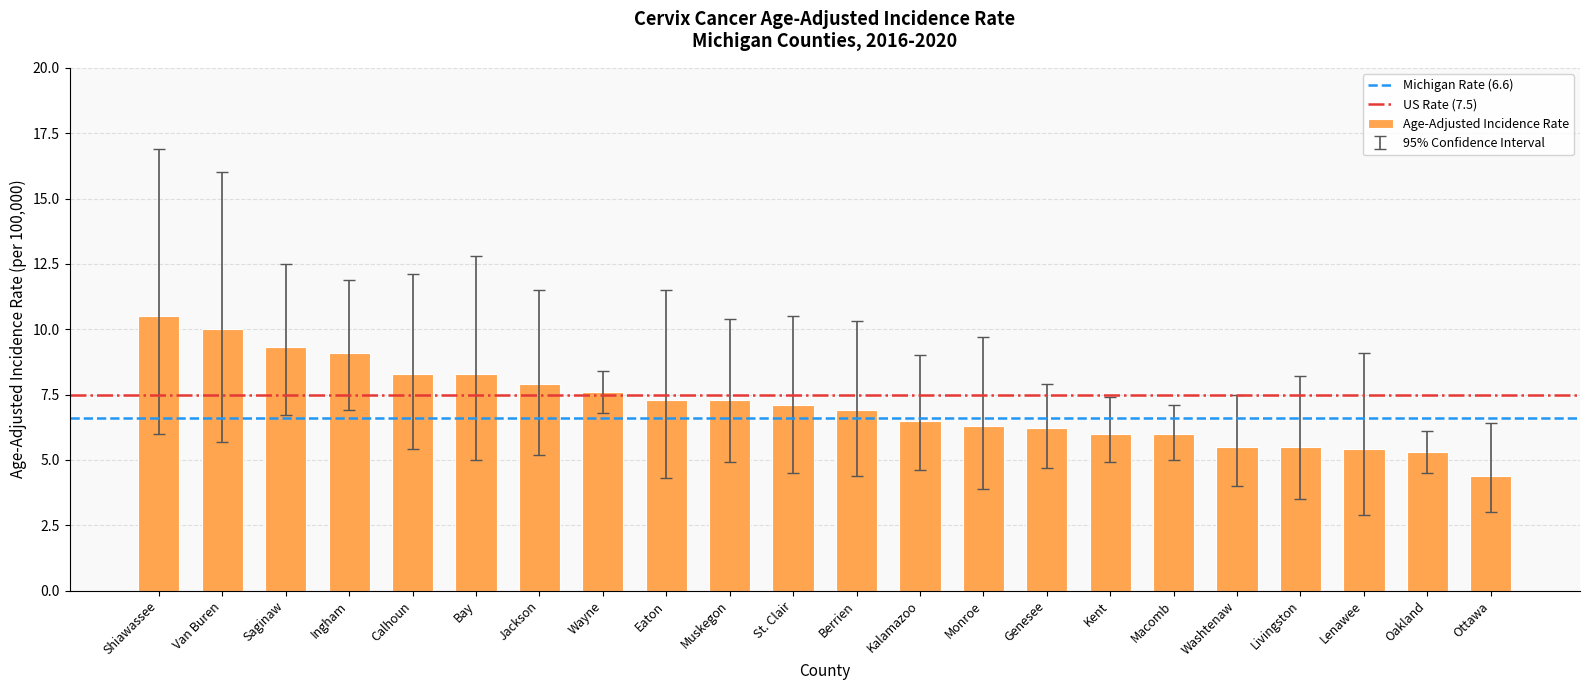

What is the maximum value shown in the chart?

10.5